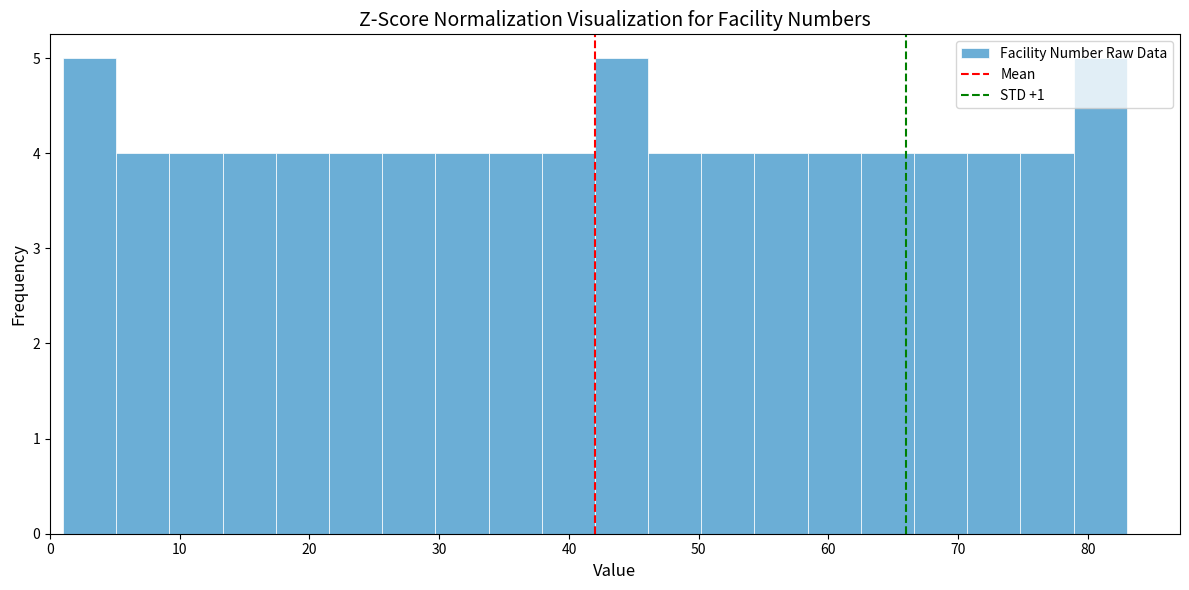

Reading left to right, list every bar in this chart as the range it spans on the x-axis followed by its height. Neither the bar edges nor the heights are printed on the chart, so give them approximately, as read against the axes.

1.0 to 5.1: 5
5.1 to 9.2: 4
9.2 to 13.3: 4
13.3 to 17.4: 4
17.4 to 21.5: 4
21.5 to 25.6: 4
25.6 to 29.7: 4
29.7 to 33.8: 4
33.8 to 37.9: 4
37.9 to 42.0: 4
42.0 to 46.1: 5
46.1 to 50.2: 4
50.2 to 54.3: 4
54.3 to 58.4: 4
58.4 to 62.5: 4
62.5 to 66.6: 4
66.6 to 70.7: 4
70.7 to 74.8: 4
74.8 to 78.9: 4
78.9 to 83.0: 5